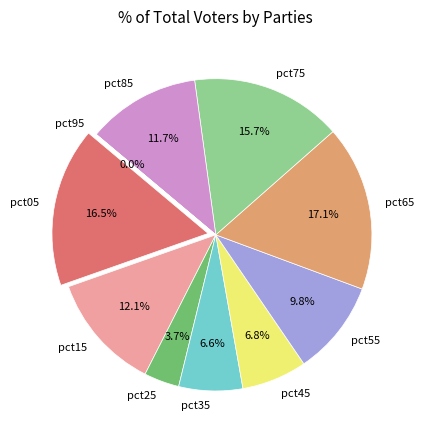

True or false: pct85 accounts for 17% of the total.

False